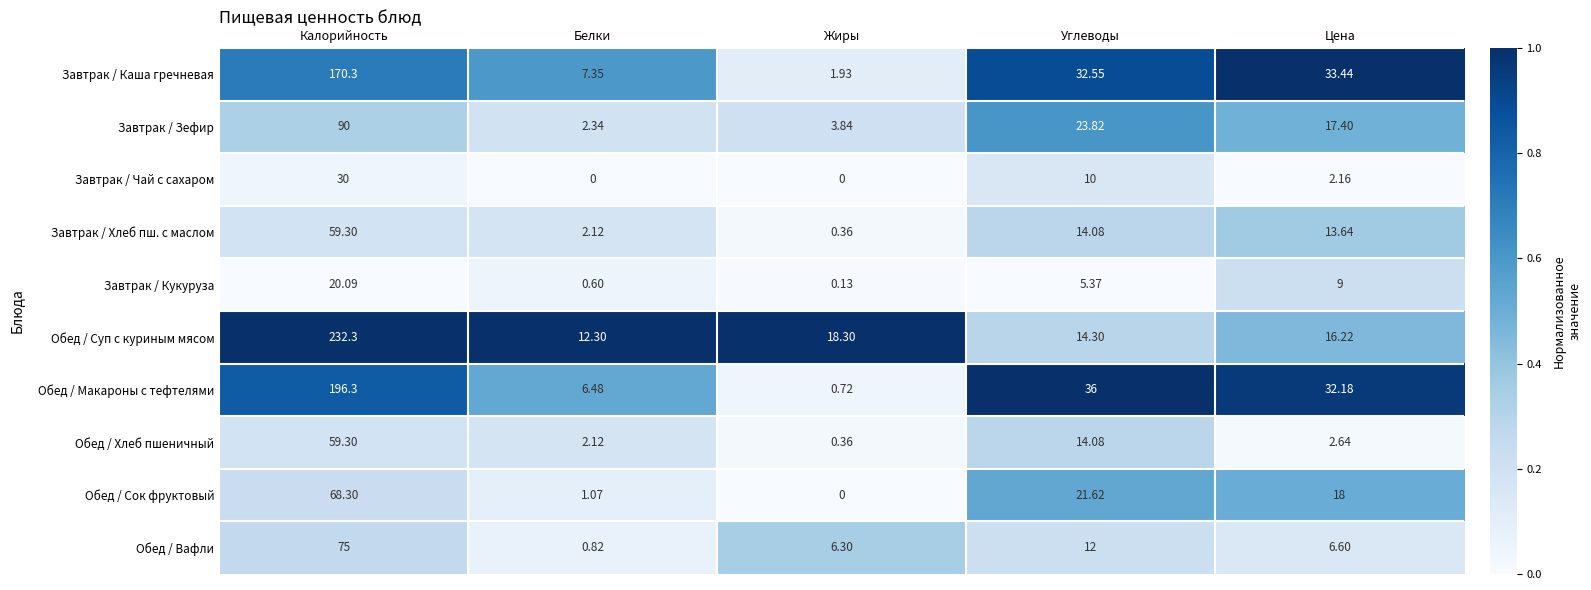

Which series has the largest total across all categories?

Обед / Суп с куриным мясом